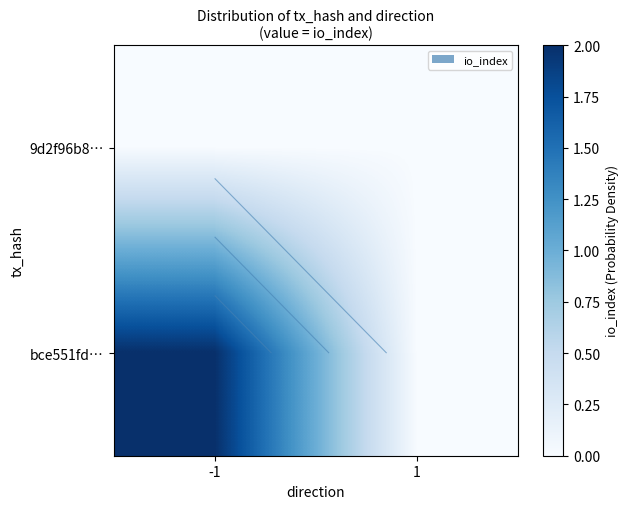

At which label is bce551fd… closest to 1?

-1